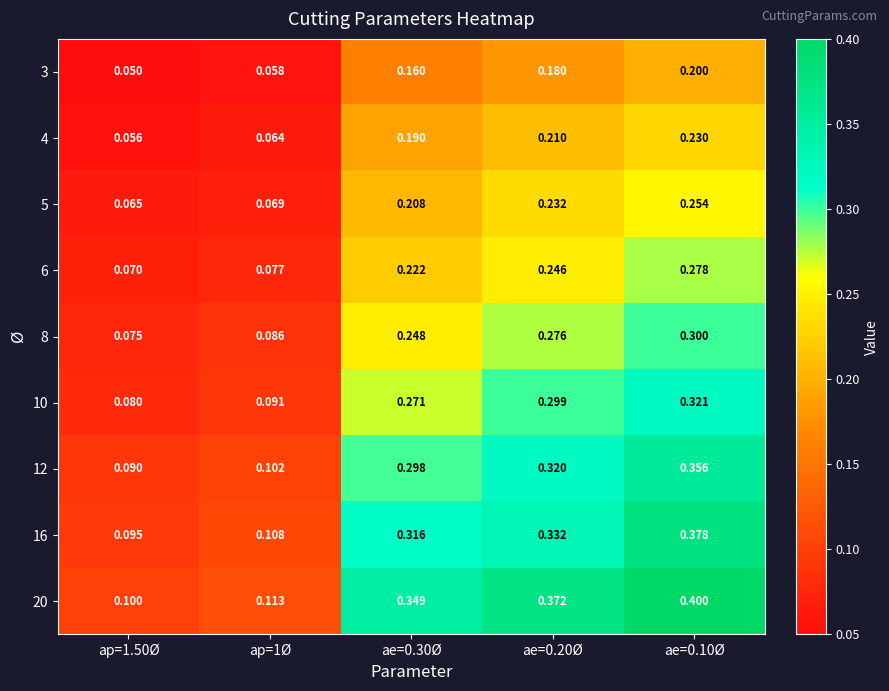

Is the value of 10 at ae=0.30Ø greater than the value of 20 at ae=0.30Ø?

No